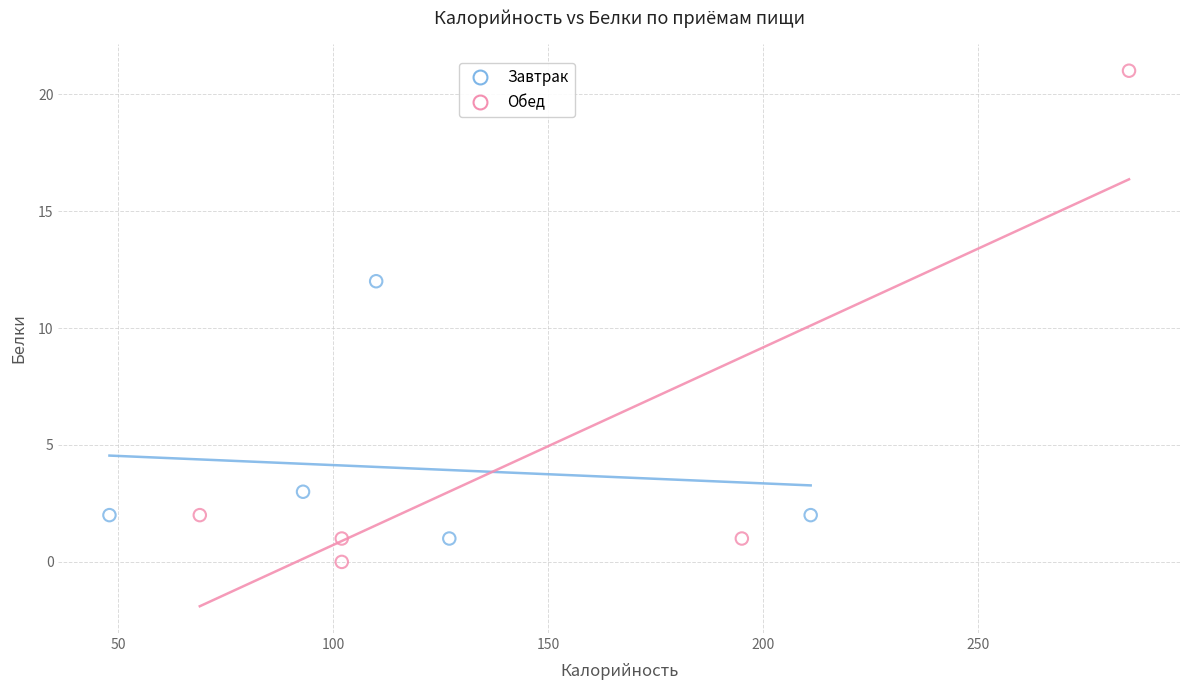

Which series contains the highest Y value?

Обед